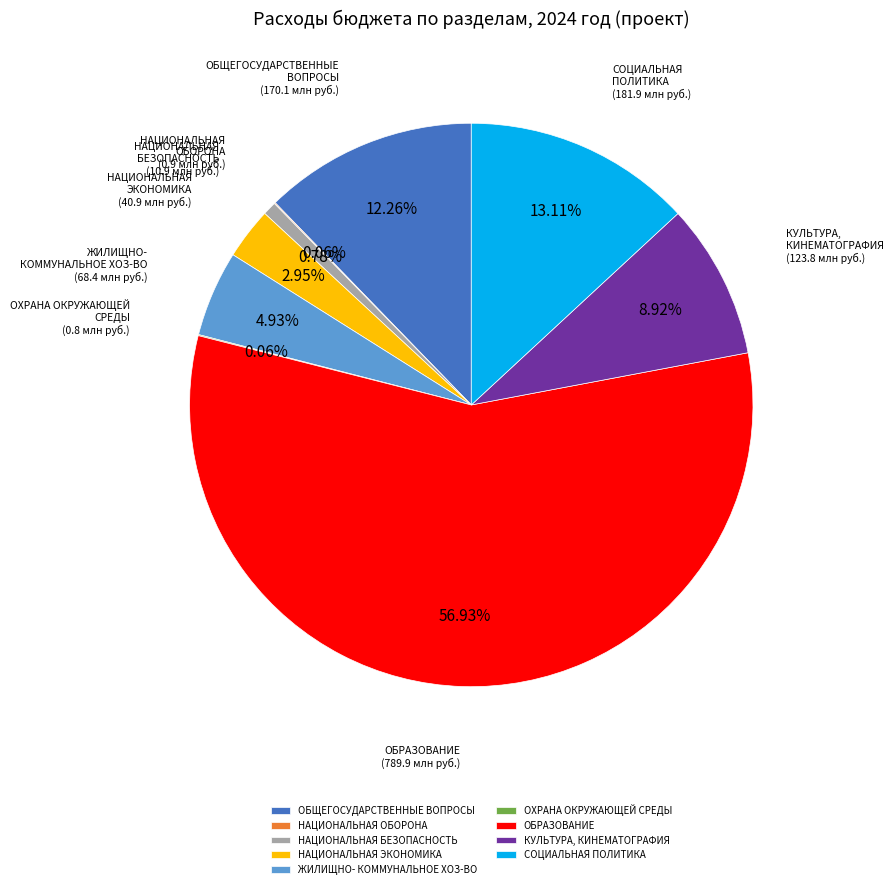

Combined, do ОБЩЕГОСУДАРСТВЕННЫЕ ВОПРОСЫ and ОБРАЗОВАНИЕ account for over 50%?

Yes